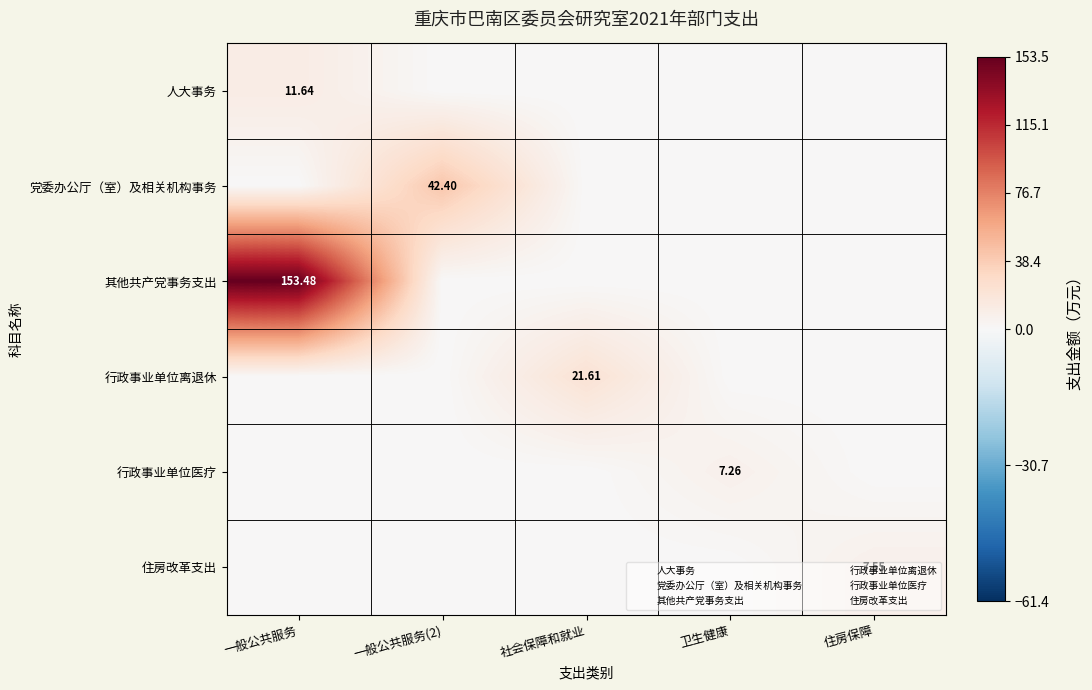

What is the approximate value of 人大事务 at 一般公共服务?

11.6